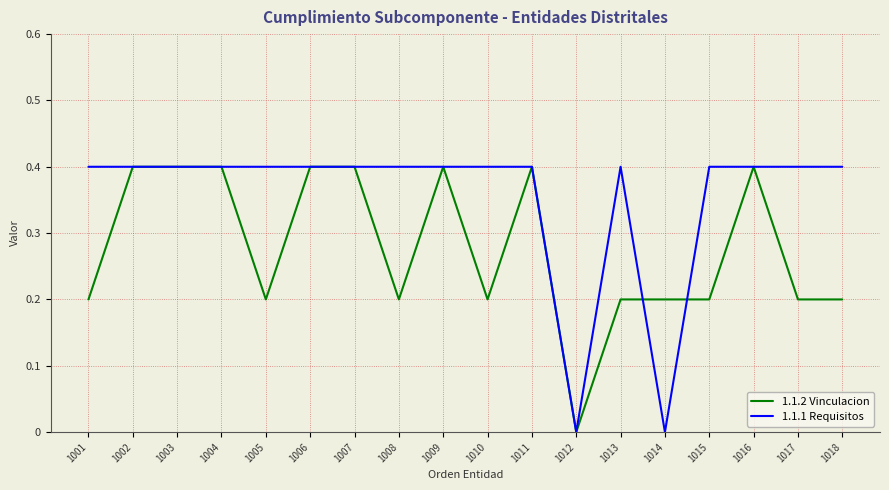

What is the difference between the maximum and minimum values in the 1.1.2 Vinculacion series?

0.4